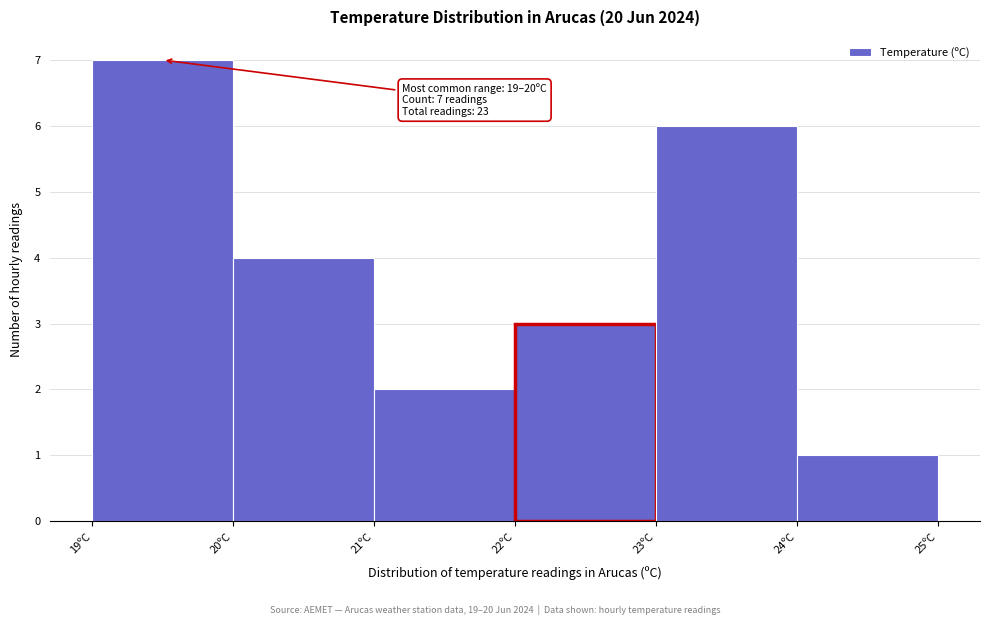

Over which range of the x-axis is the bar tallest?

19 to 20